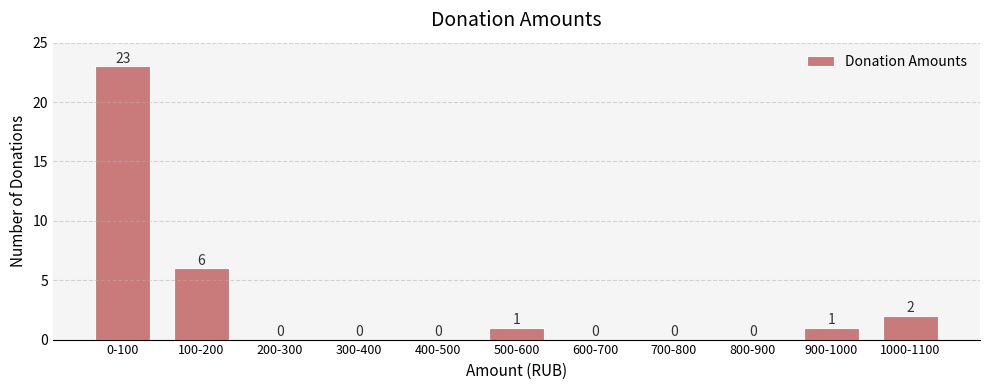

Reading left to right, transcribe all the data shown in this chart.

0-100=23	100-200=6	200-300=0	300-400=0	400-500=0	500-600=1	600-700=0	700-800=0	800-900=0	900-1000=1	1000-1100=2